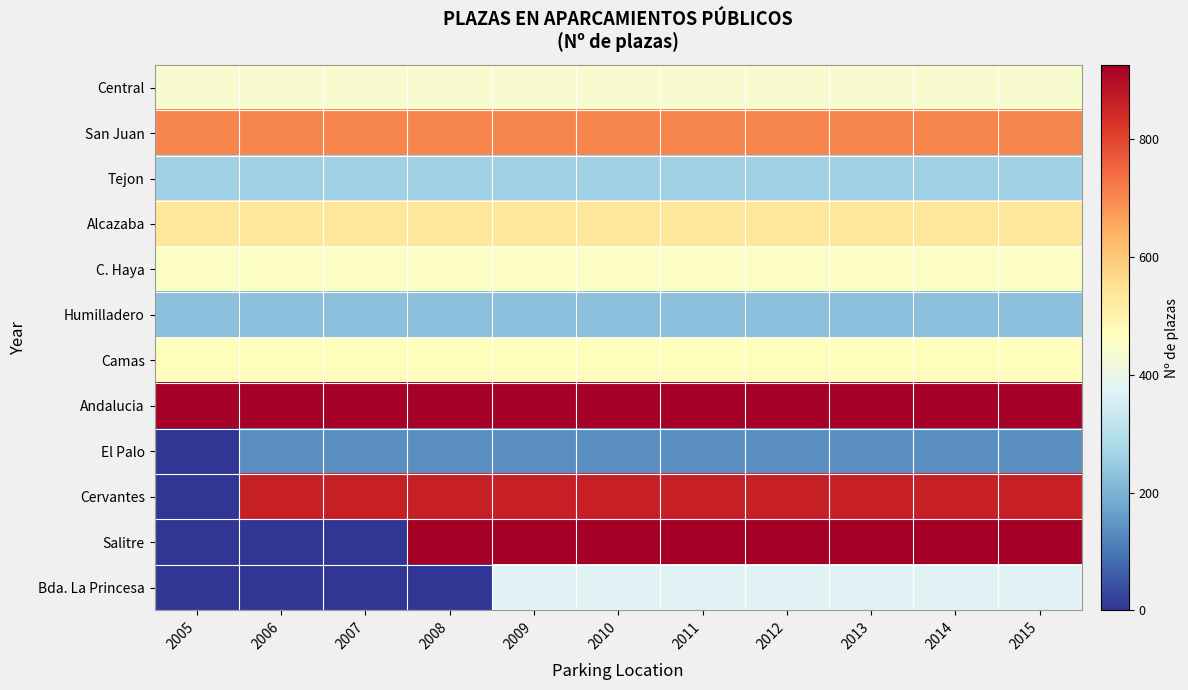

Reading left to right, extract all data points from this chart.

Central: 2005=440	2006=440	2007=440	2008=440	2009=440	2010=440	2011=440	2012=440	2013=440	2014=440	2015=440
San Juan: 2005=702	2006=702	2007=702	2008=702	2009=702	2010=702	2011=702	2012=702	2013=702	2014=702	2015=702
Tejon: 2005=262	2006=262	2007=262	2008=262	2009=262	2010=262	2011=262	2012=262	2013=262	2014=262	2015=262
Alcazaba: 2005=532	2006=532	2007=532	2008=532	2009=532	2010=532	2011=532	2012=532	2013=532	2014=532	2015=532
C. Haya: 2005=455	2006=455	2007=455	2008=455	2009=455	2010=455	2011=455	2012=455	2013=455	2014=455	2015=455
Humilladero: 2005=225	2006=225	2007=225	2008=225	2009=225	2010=225	2011=225	2012=225	2013=225	2014=225	2015=225
Camas: 2005=468	2006=468	2007=468	2008=468	2009=468	2010=468	2011=468	2012=468	2013=468	2014=468	2015=468
Andalucia: 2005=920	2006=920	2007=920	2008=920	2009=920	2010=920	2011=920	2012=920	2013=920	2014=920	2015=920
El Palo: 2005=0	2006=135	2007=135	2008=135	2009=135	2010=135	2011=135	2012=135	2013=135	2014=135	2015=135
Cervantes: 2005=0	2006=861	2007=861	2008=861	2009=861	2010=861	2011=861	2012=861	2013=861	2014=861	2015=861
Salitre: 2005=0	2006=0	2007=0	2008=926	2009=926	2010=926	2011=926	2012=926	2013=926	2014=926	2015=926
Bda. La Princesa: 2005=0	2006=0	2007=0	2008=0	2009=376	2010=376	2011=376	2012=376	2013=376	2014=376	2015=376